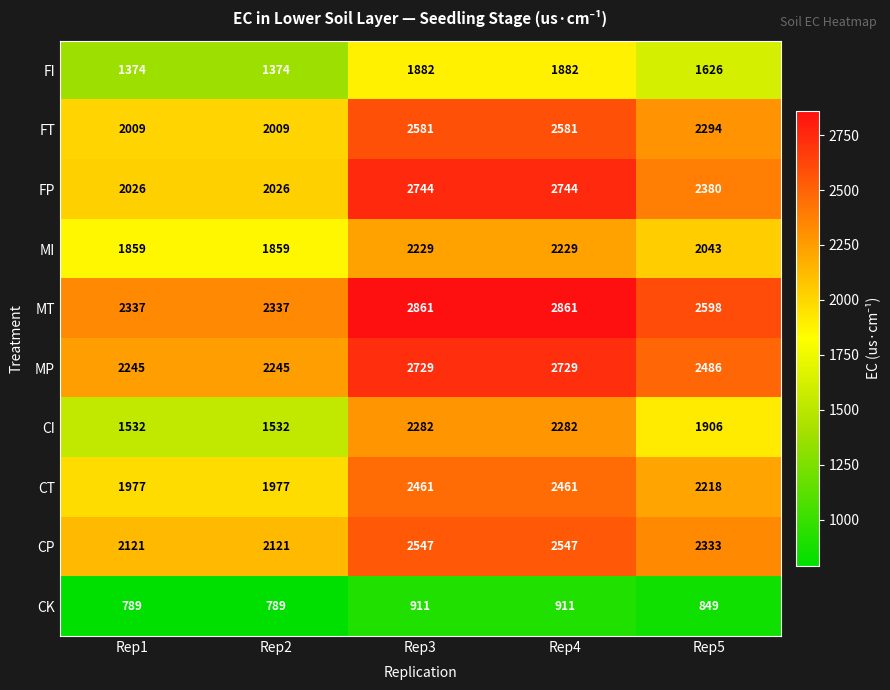

What is the total value across all series at Rep2?

18269